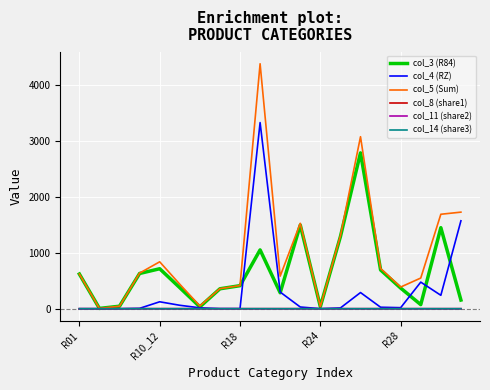

What is the maximum value for col_3 (R84)?

2782.1